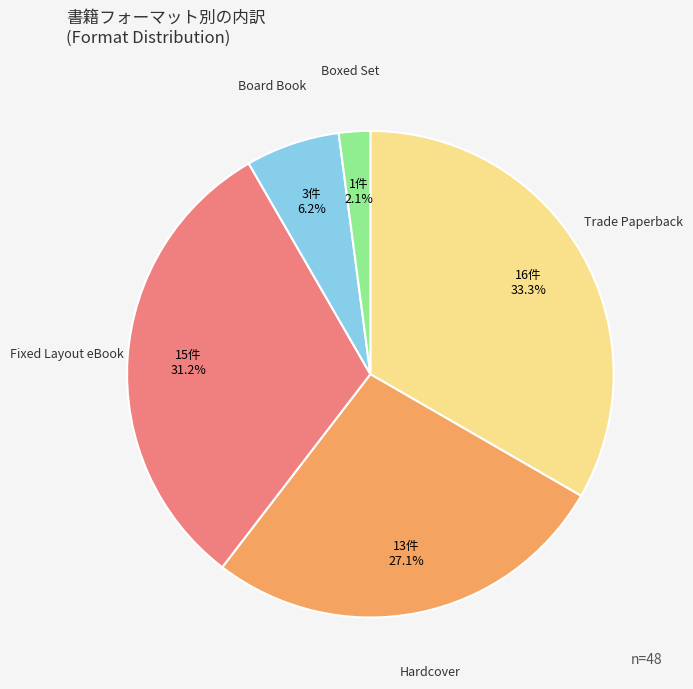

Is there a majority slice in this chart?

No